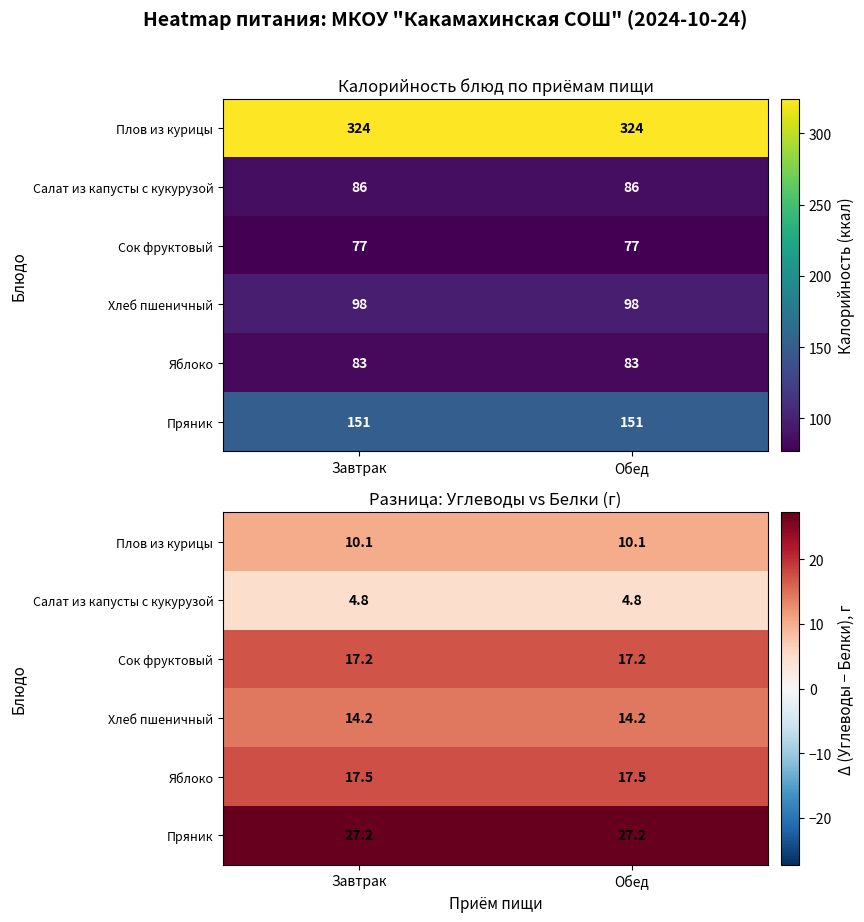

How many data points does each series have?

2